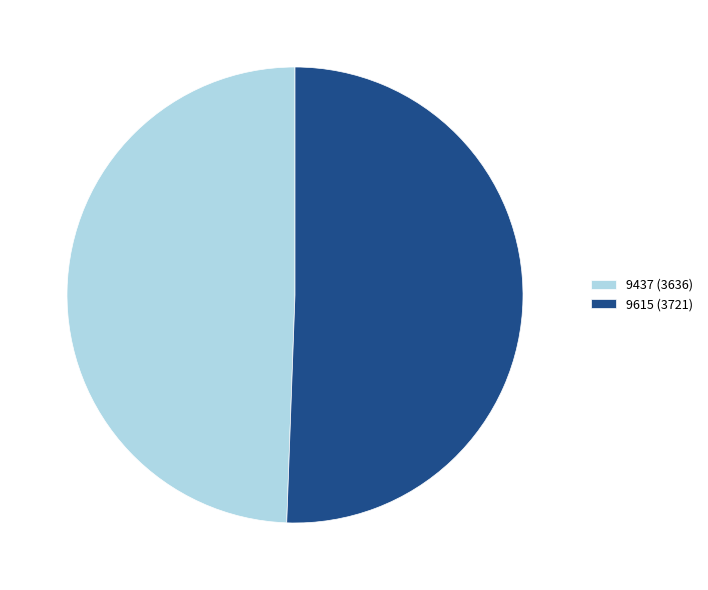

How many segments does this pie chart have?

2